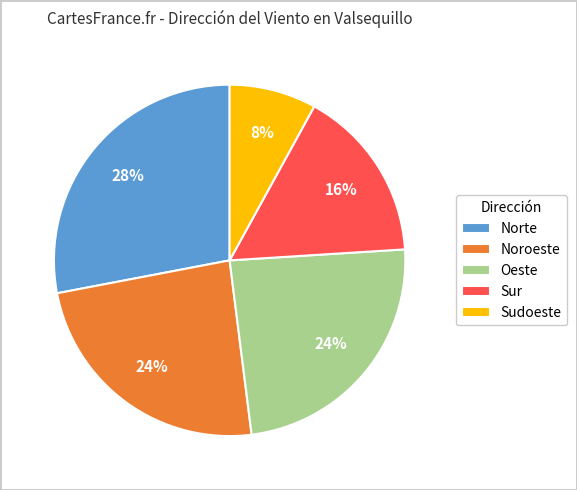

To the nearest percent, what is the difference between the Norte and Sudoeste slice percentages?

20%